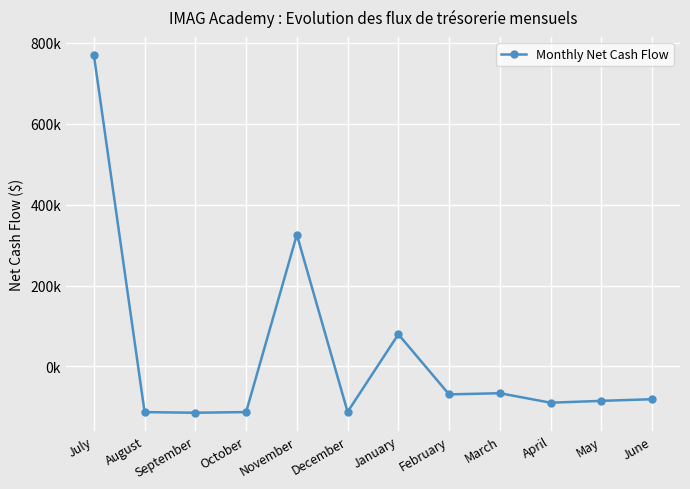

At which category does the chart reach its peak across all series?

July